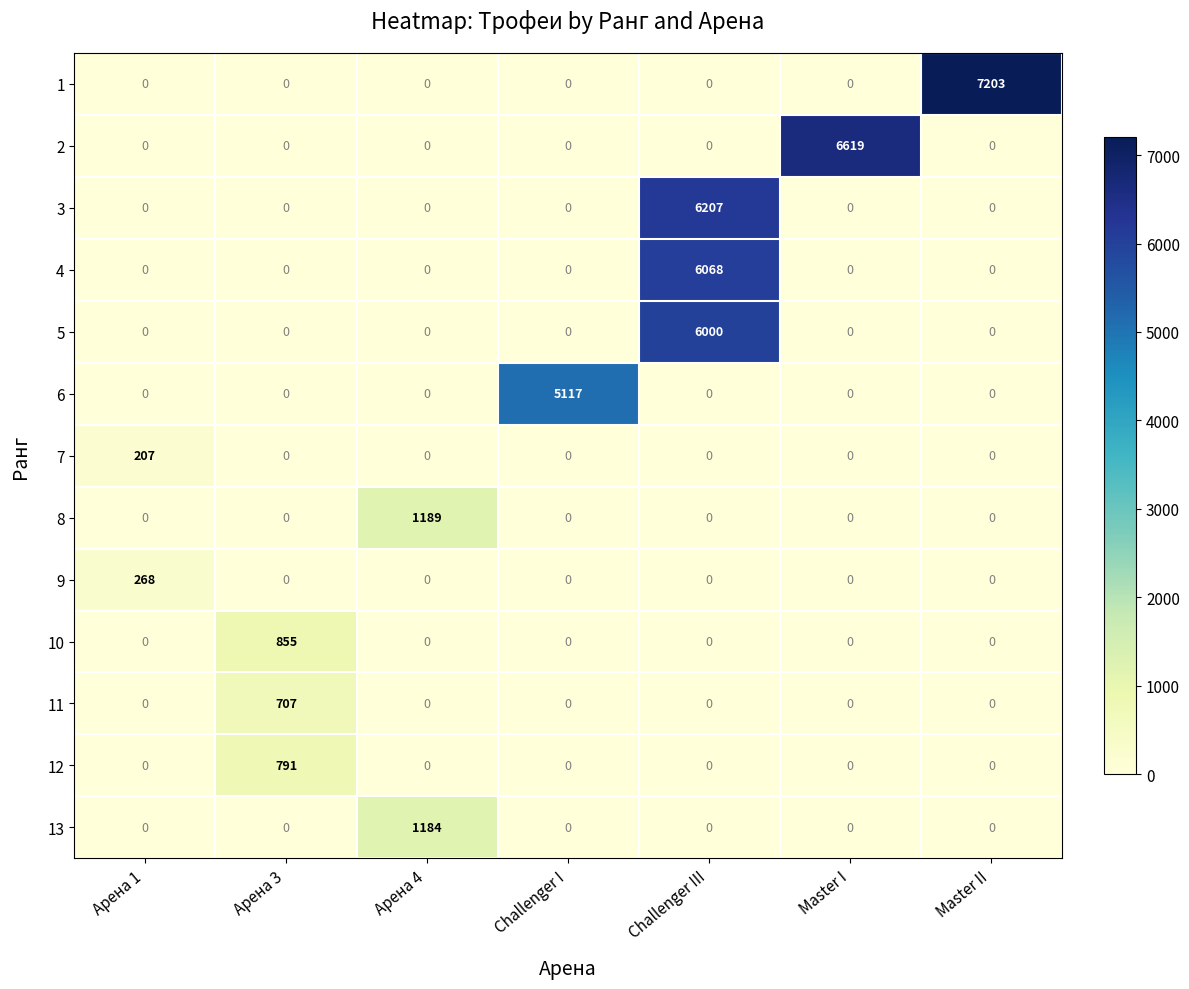

What is the spread (max minus min) of values at Арена 1?

268